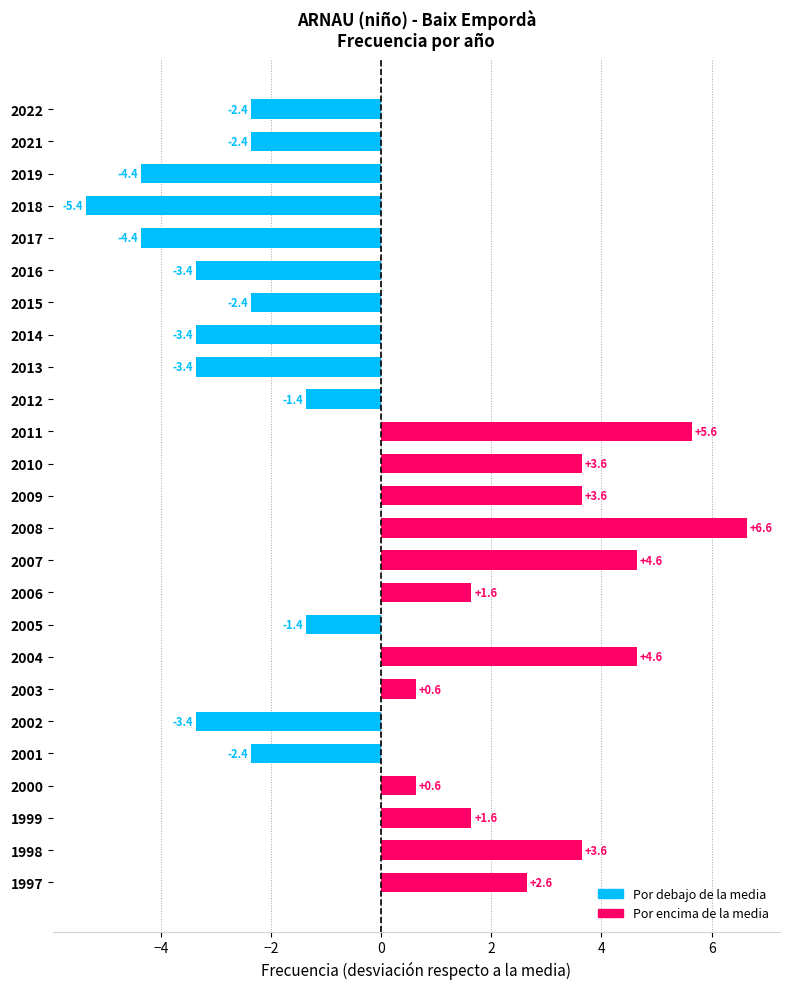

Reading top to bottom, transcribe all the data shown in this chart.

-2.4	-2.4	-4.4	-5.4	-4.4	-3.4	-2.4	-3.4	-3.4	-1.4	5.6	3.6	3.6	6.6	4.6	1.6	-1.4	4.6	0.6	-3.4	-2.4	0.6	1.6	3.6	2.6